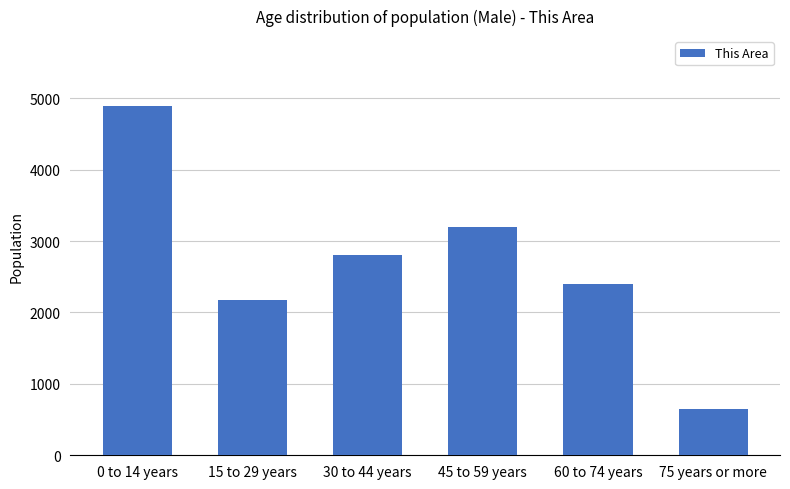

Approximately how many times larger is the value at 0 to 14 years compared to 30 to 44 years?

1.7